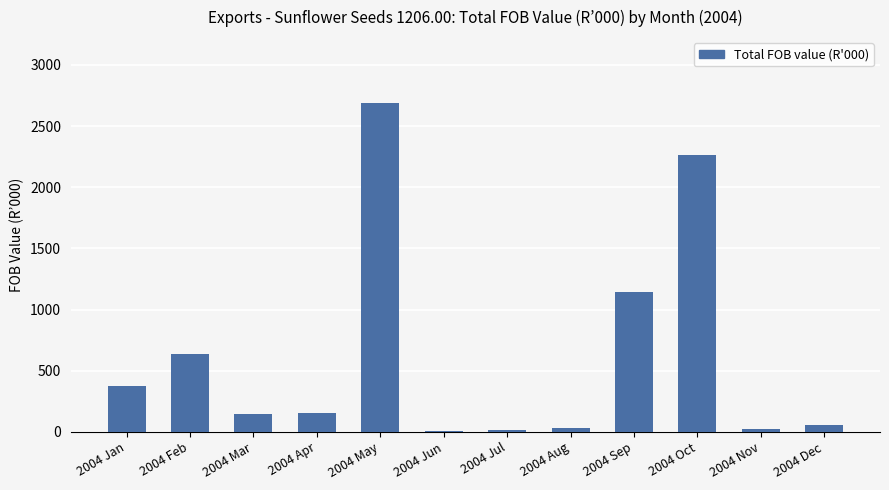

Which category has the highest value across all series?

2004 May